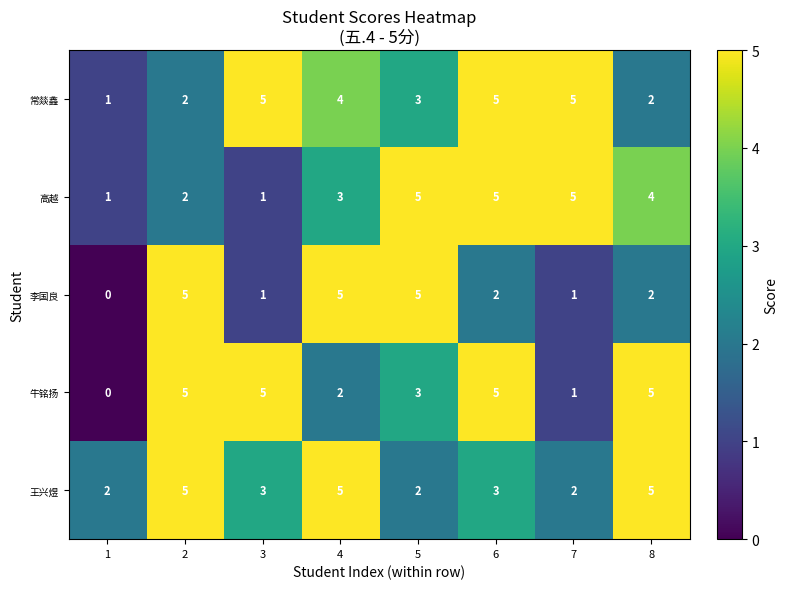

Count the 王兴煜 values in the range 2 to 5.

8